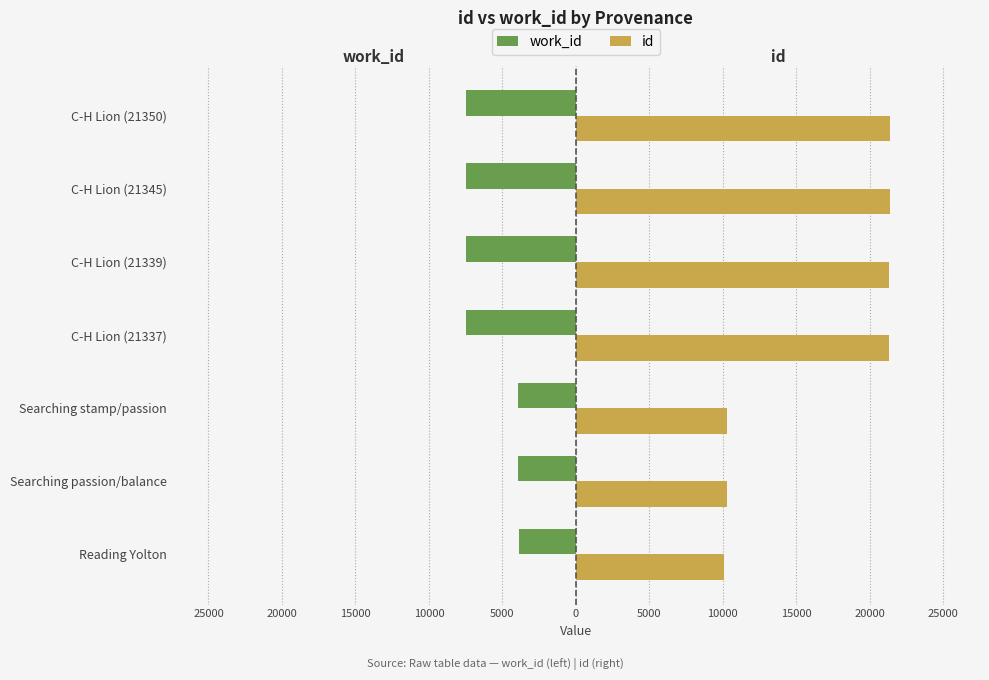

What are all the series names shown in the legend?

work_id, id